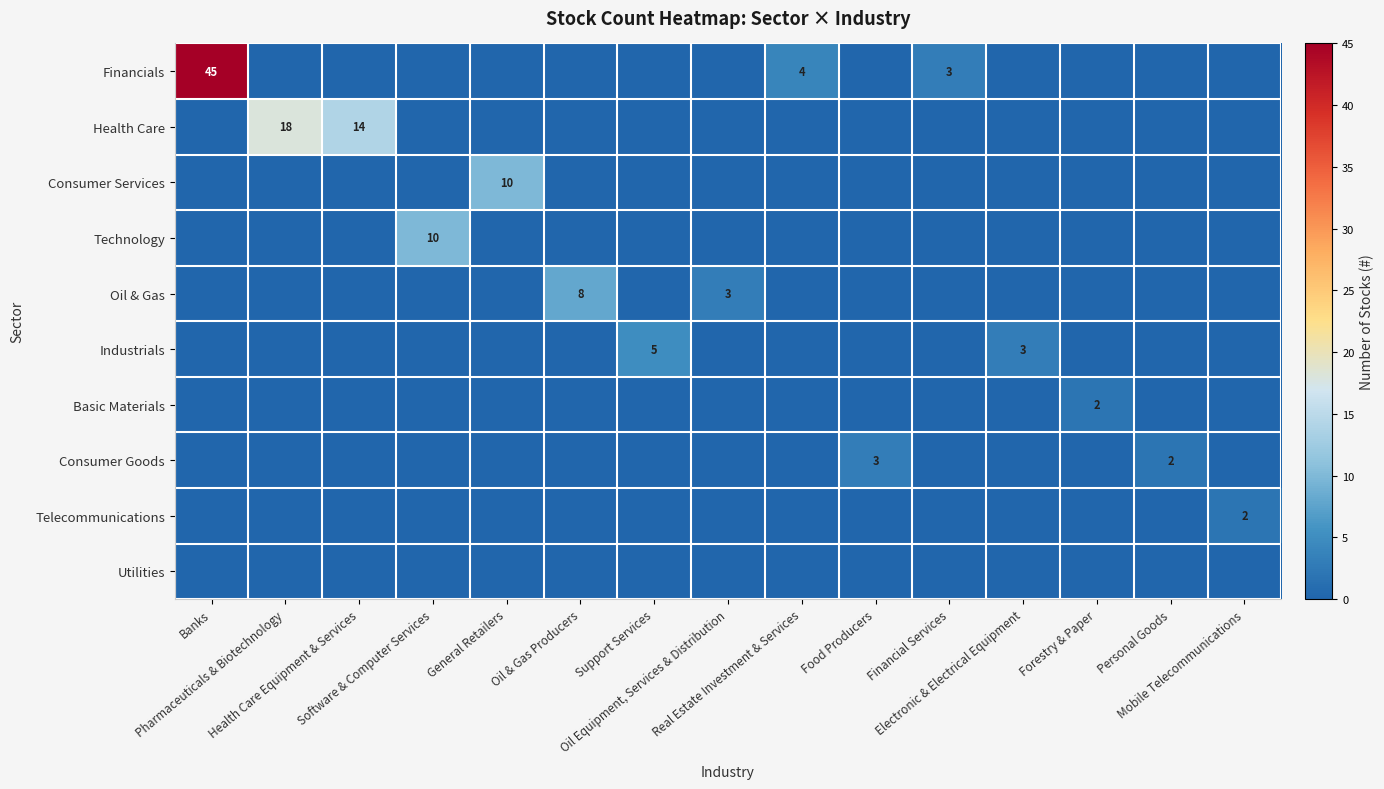

Rank the categories by Consumer Services value from lowest to highest.

Banks, Pharmaceuticals & Biotechnology, Health Care Equipment & Services, Software & Computer Services, Oil & Gas Producers, Support Services, Oil Equipment, Services & Distribution, Real Estate Investment & Services, Food Producers, Financial Services, Electronic & Electrical Equipment, Forestry & Paper, Personal Goods, Mobile Telecommunications, General Retailers